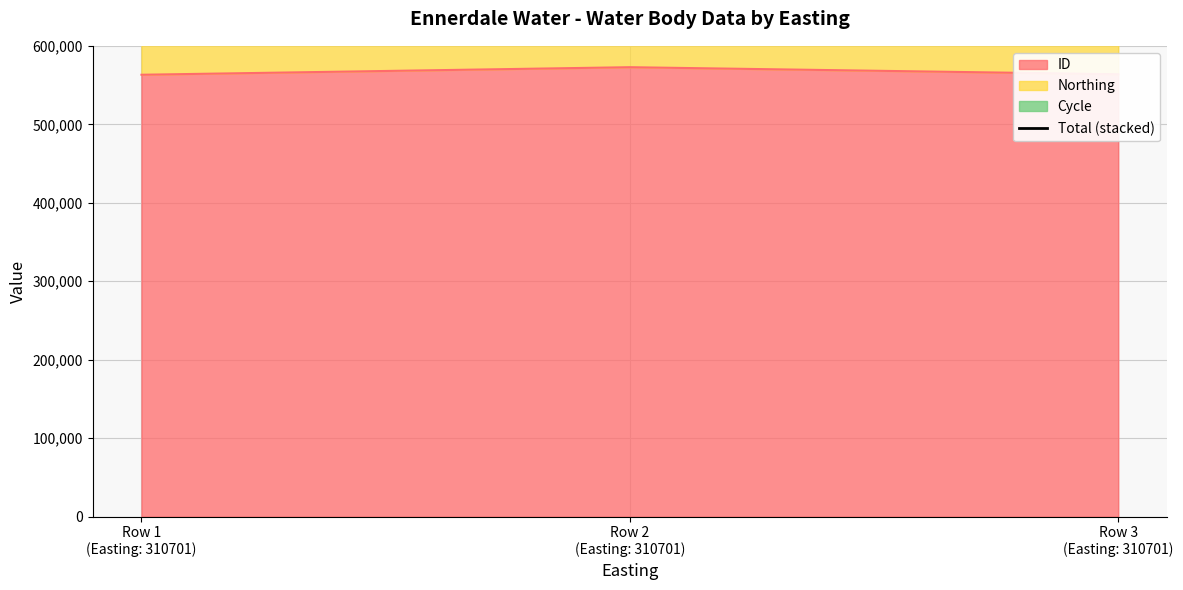

Which has a higher value, Row 3
(Easting: 310701) or Row 2
(Easting: 310701)?

Row 2
(Easting: 310701)